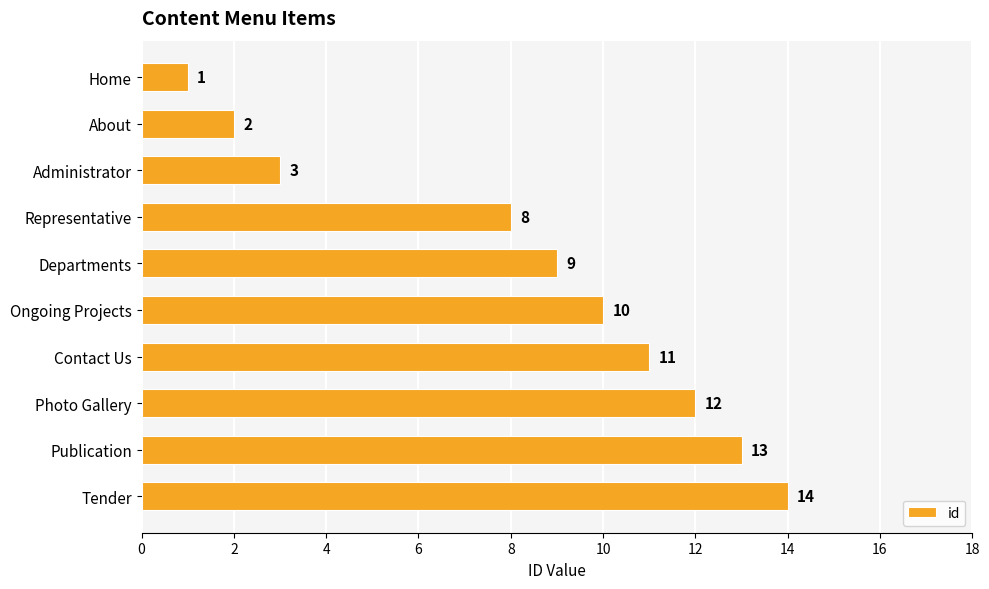

List the labels in order of value, largest first.

Tender, Publication, Photo Gallery, Contact Us, Ongoing Projects, Departments, Representative, Administrator, About, Home